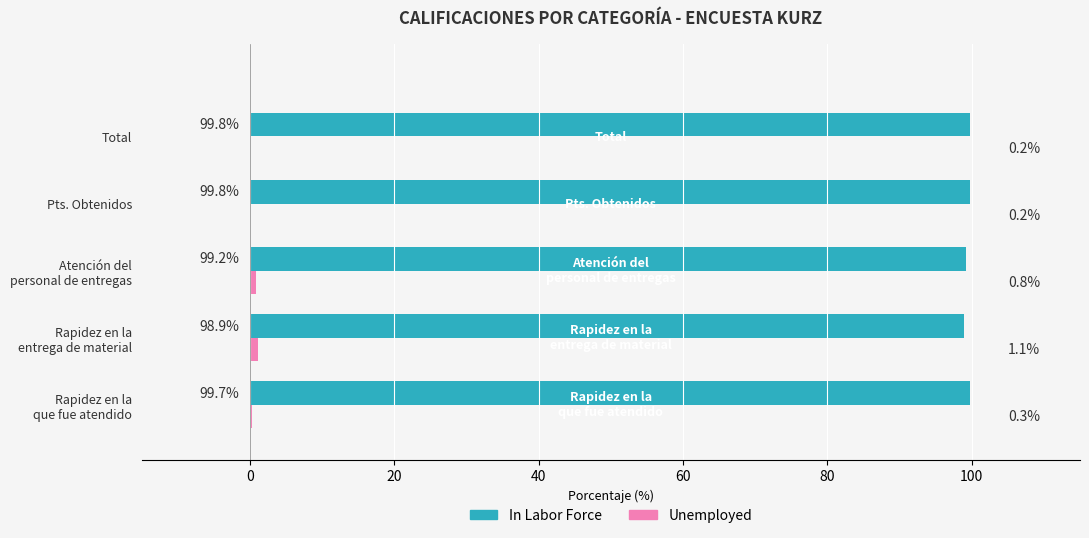

Is it true that In Labor Force equals 29.1 at Pts. Obtenidos?

False